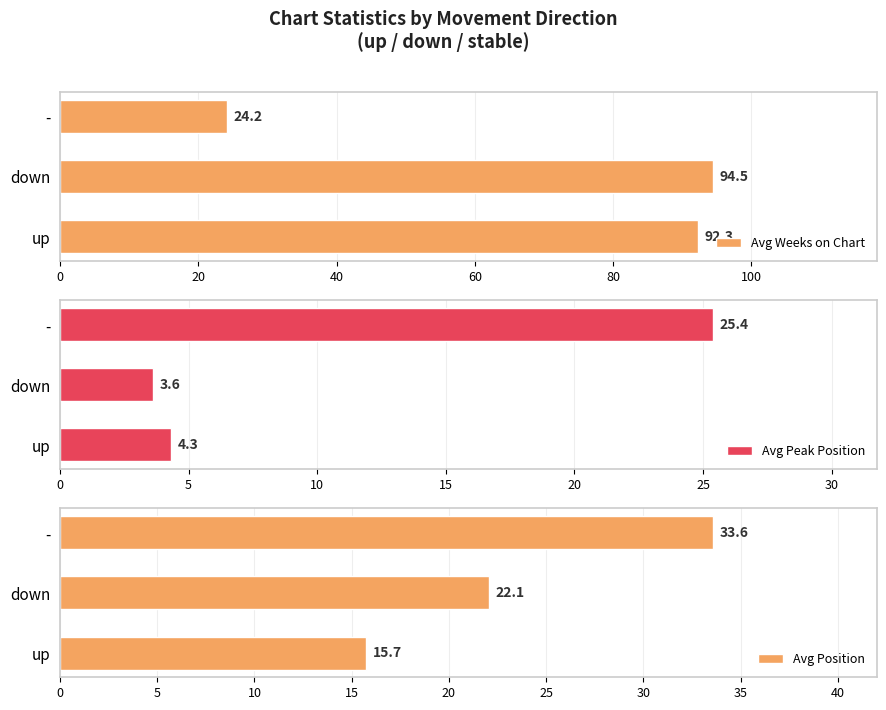

Rank the categories by Avg Weeks on Chart value from highest to lowest.

down, up, -